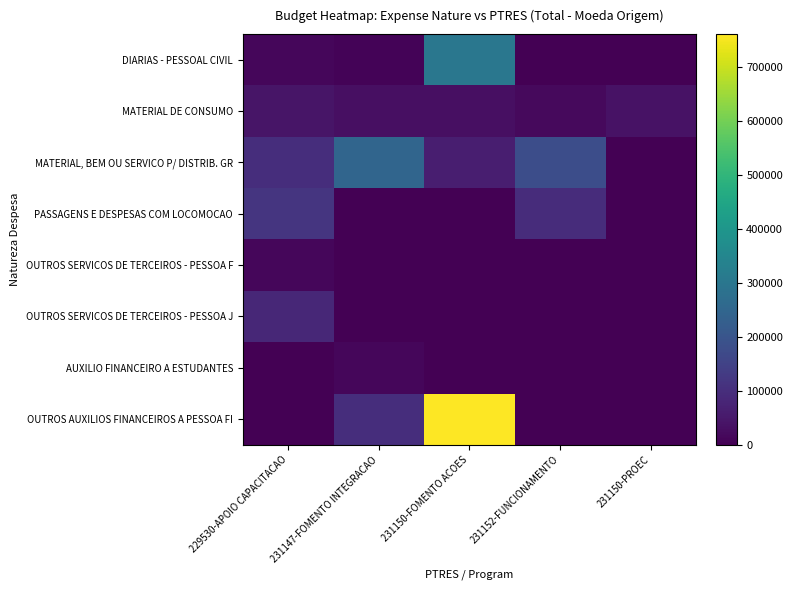

Reading left to right, extract all data points from this chart.

DIARIAS - PESSOAL CIVIL: 229530-APOIO CAPACITACAO=12285.8	231147-FOMENTO INTEGRACAO=8000.0	231150-FOMENTO ACOES=300974.7	231152-FUNCIONAMENTO=0.0	231150-PROEC=0.0
MATERIAL DE CONSUMO: 229530-APOIO CAPACITACAO=42000.0	231147-FOMENTO INTEGRACAO=30000.0	231150-FOMENTO ACOES=30000.0	231152-FUNCIONAMENTO=18015.6	231150-PROEC=36910.1
MATERIAL, BEM OU SERVICO P/ DISTRIB. GR: 229530-APOIO CAPACITACAO=100132.3	231147-FOMENTO INTEGRACAO=247596.4	231150-FOMENTO ACOES=64329.6	231152-FUNCIONAMENTO=180901.5	231150-PROEC=0.0
PASSAGENS E DESPESAS COM LOCOMOCAO: 229530-APOIO CAPACITACAO=116760.0	231147-FOMENTO INTEGRACAO=0.0	231150-FOMENTO ACOES=0.0	231152-FUNCIONAMENTO=96434.9	231150-PROEC=0.0
OUTROS SERVICOS DE TERCEIROS - PESSOA F: 229530-APOIO CAPACITACAO=12060.0	231147-FOMENTO INTEGRACAO=0.0	231150-FOMENTO ACOES=0.0	231152-FUNCIONAMENTO=0.0	231150-PROEC=0.0
OUTROS SERVICOS DE TERCEIROS - PESSOA J: 229530-APOIO CAPACITACAO=83161.6	231147-FOMENTO INTEGRACAO=0.0	231150-FOMENTO ACOES=0.0	231152-FUNCIONAMENTO=0.0	231150-PROEC=0.0
AUXILIO FINANCEIRO A ESTUDANTES: 229530-APOIO CAPACITACAO=0.0	231147-FOMENTO INTEGRACAO=12000.0	231150-FOMENTO ACOES=0.0	231152-FUNCIONAMENTO=0.0	231150-PROEC=0.0
OUTROS AUXILIOS FINANCEIROS A PESSOA FI: 229530-APOIO CAPACITACAO=0.0	231147-FOMENTO INTEGRACAO=100000.0	231150-FOMENTO ACOES=760000.0	231152-FUNCIONAMENTO=0.0	231150-PROEC=0.0